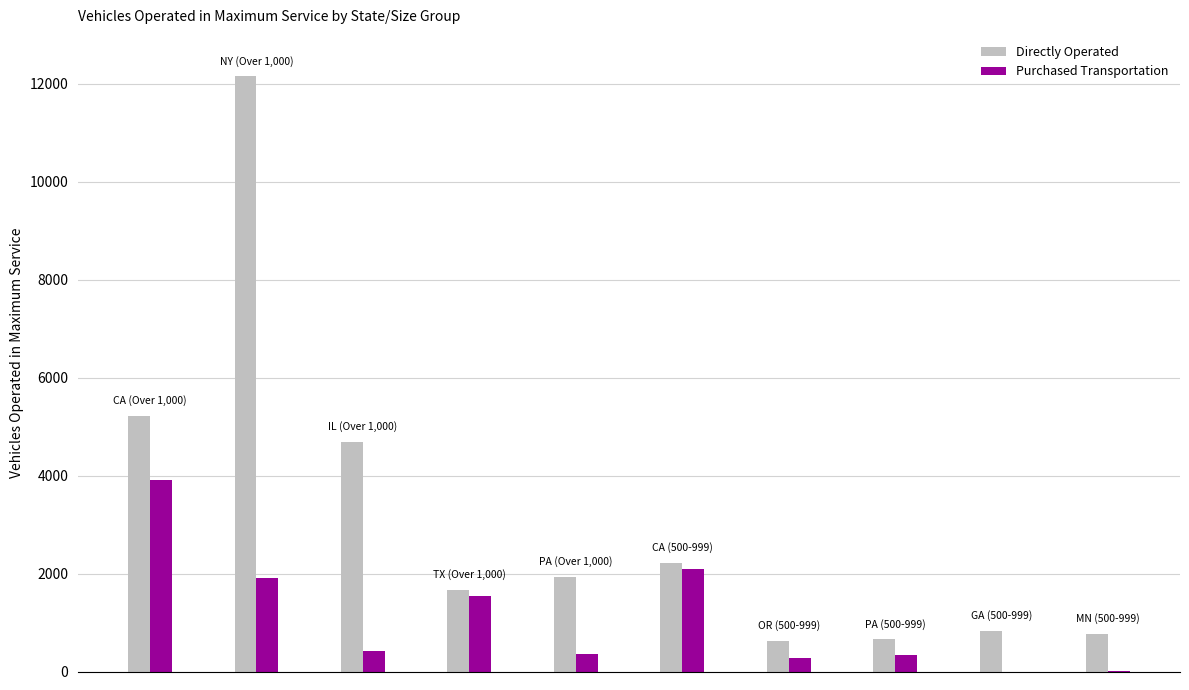

What is the maximum value for Purchased Transportation?

3910